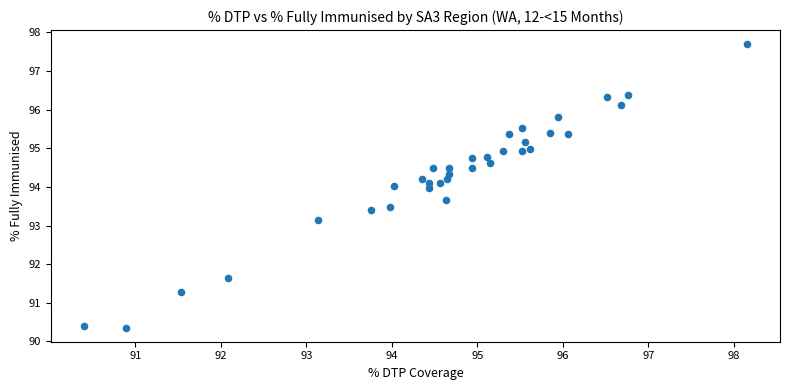

What is the range of X values (max minus min)?

7.8